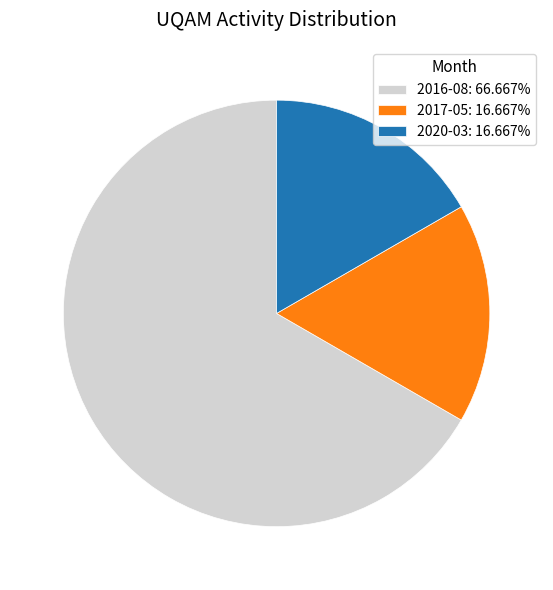

Do 2017-05: 16.667% and 2016-08: 66.667% together represent more than half of the pie?

Yes